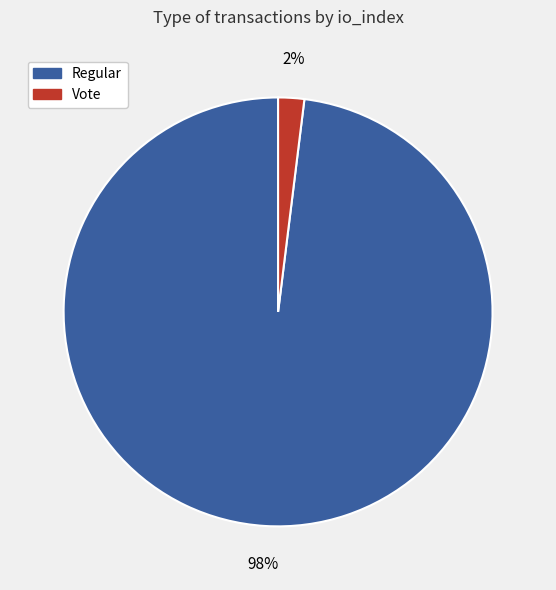

Is it true that Regular is 89% of the pie?

False